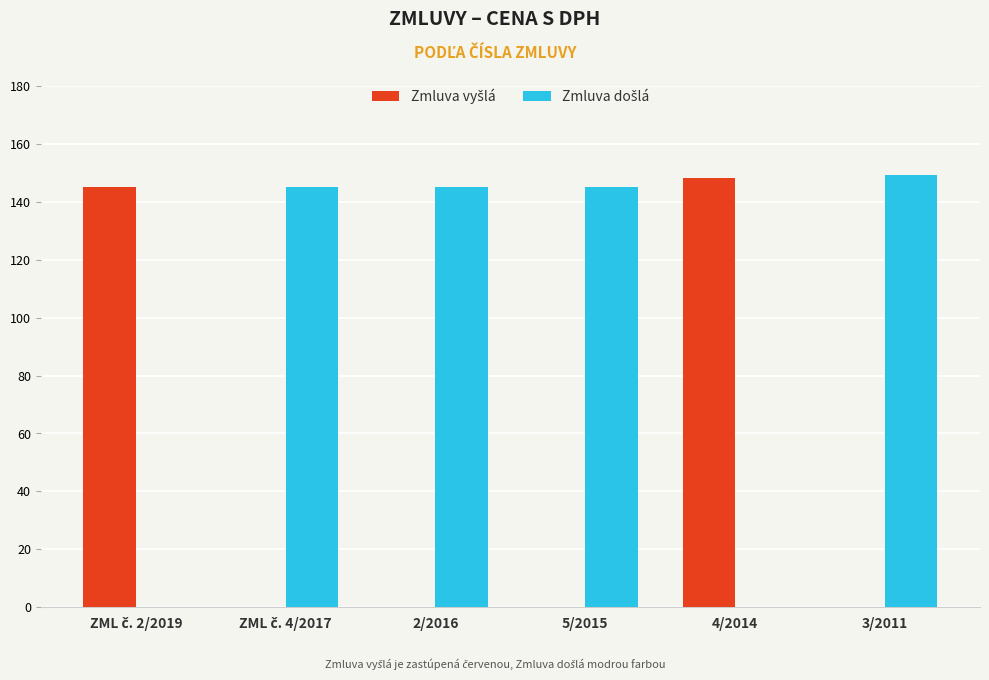

What is the maximum value shown in the chart?

149.4